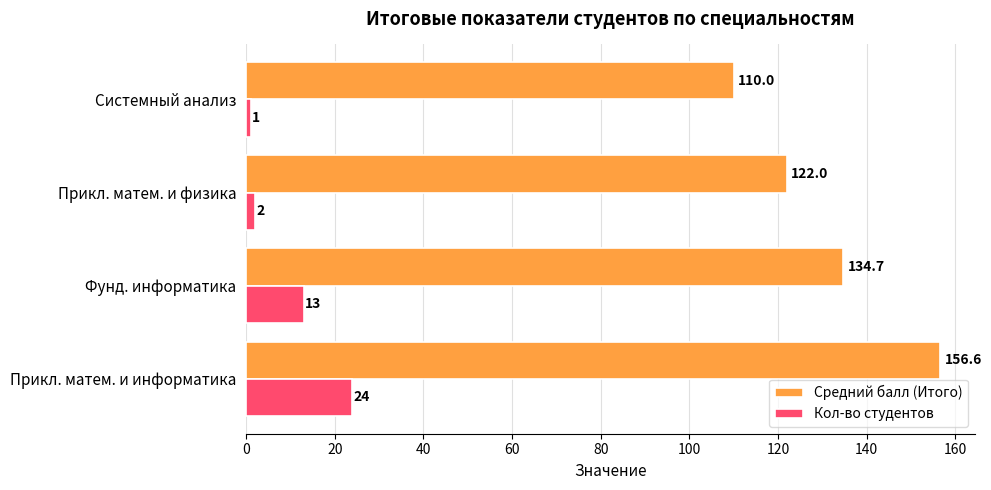

How many values in the Средний балл (Итого) series are below 134?

2